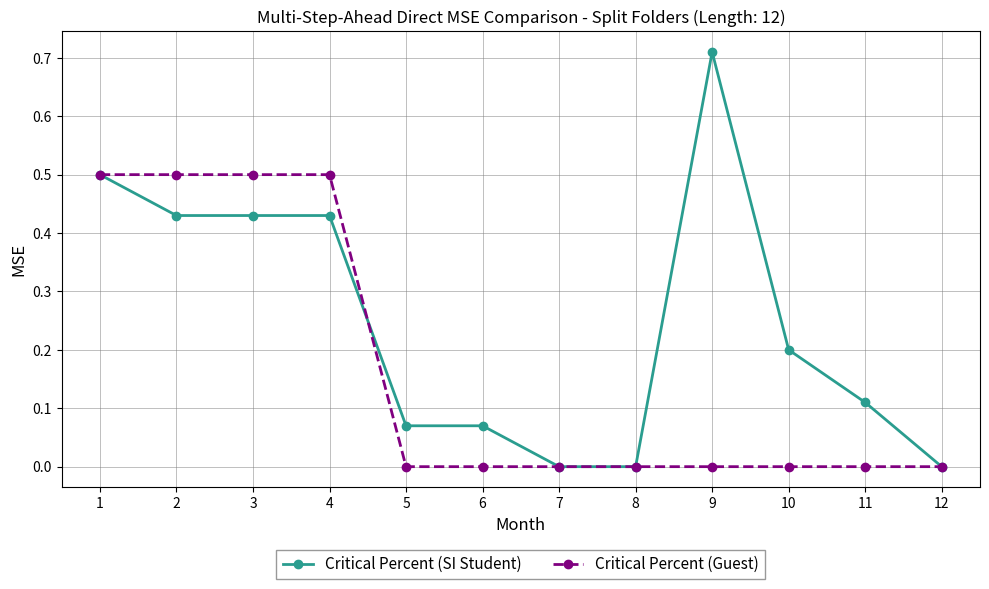

At which label does Critical Percent (SI Student) reach its peak?

9